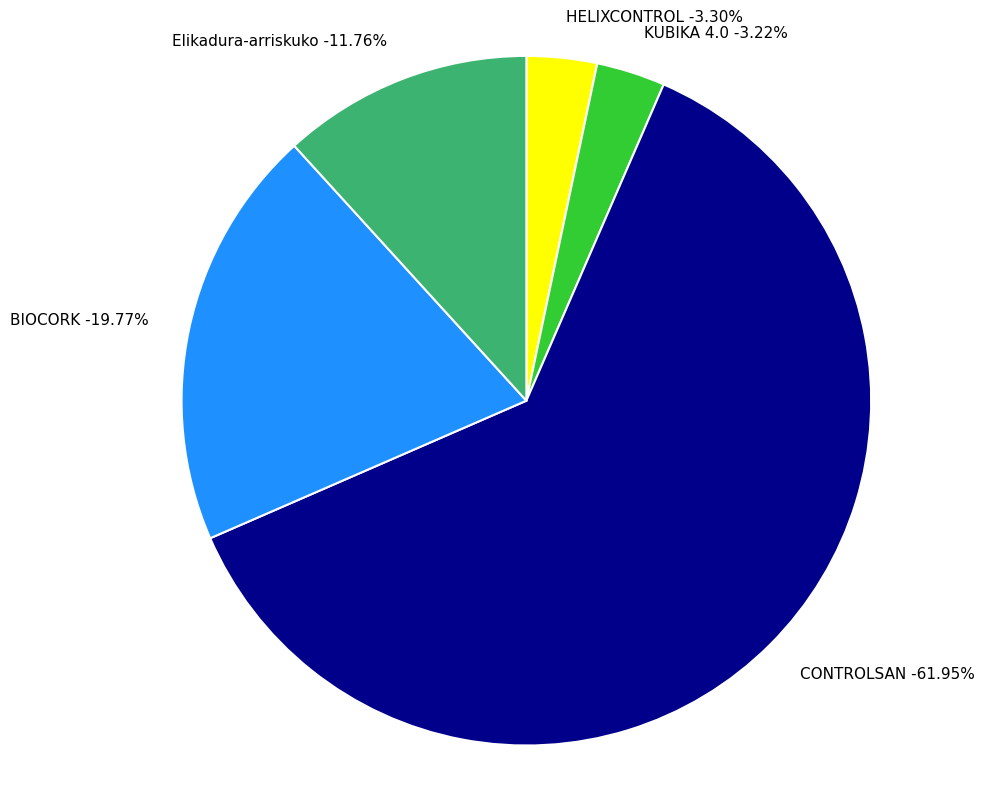

Does any single category account for the majority?

Yes